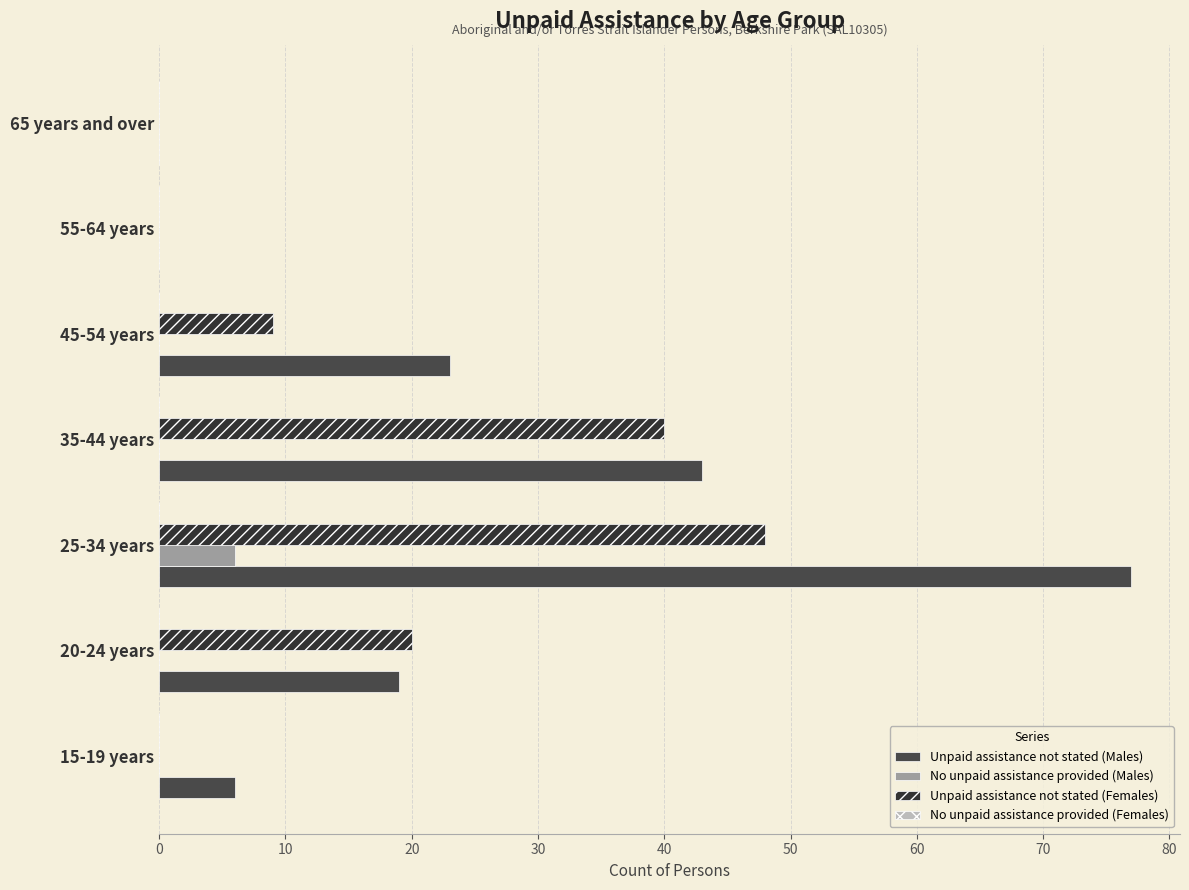

What is the value of the Unpaid assistance not stated (Males) bar at the 2nd from the left?

19.0